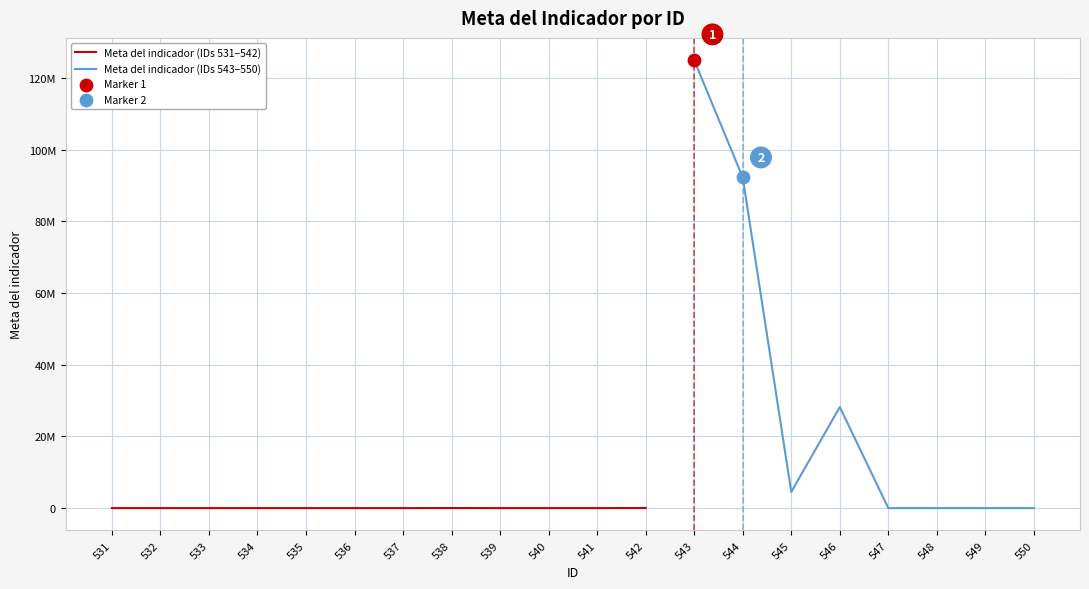

Between 541 and 545, which is larger?

545